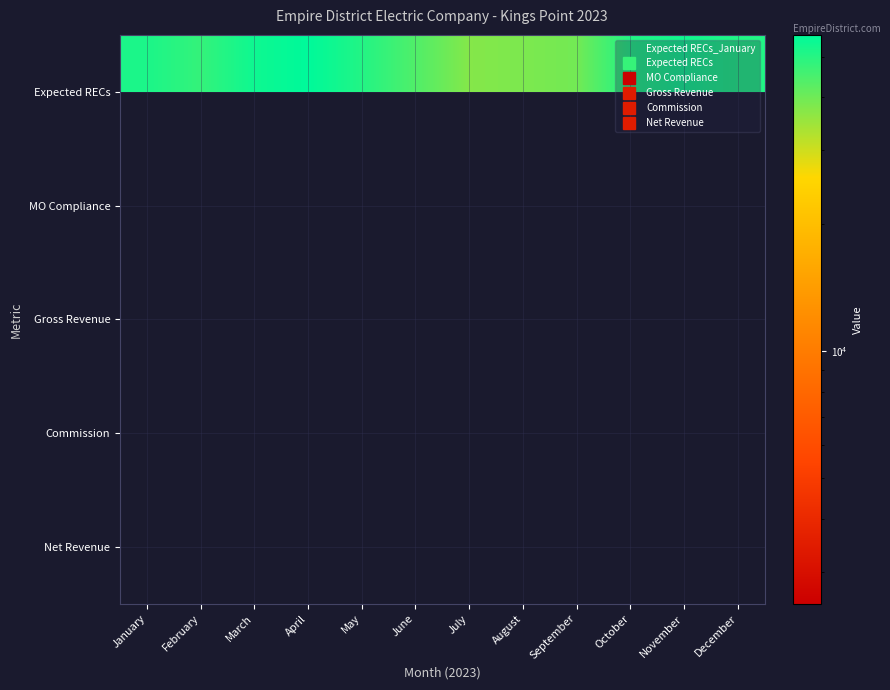

Between July and February, which is larger?

February